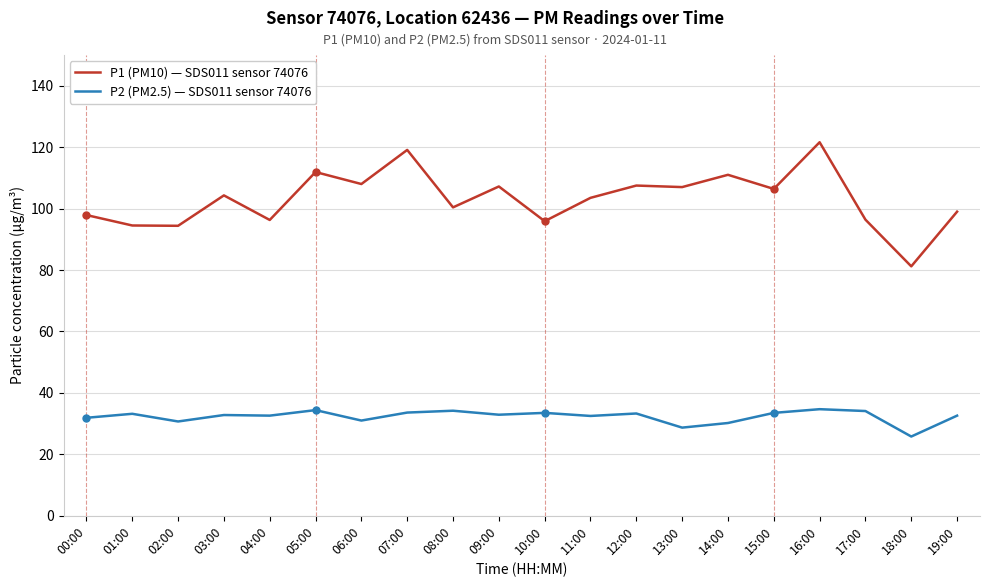

Read the P1 (PM10) — SDS011 sensor 74076 value at 18:00.

81.2